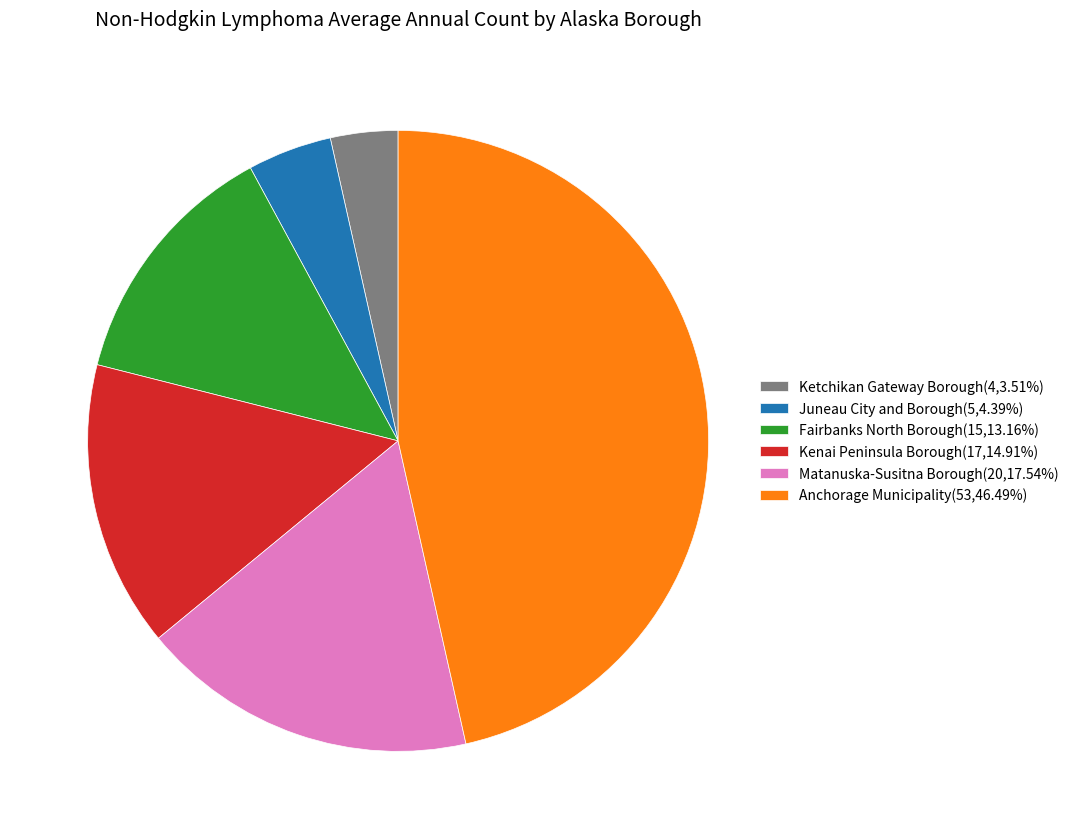

Which category has the biggest portion of the pie?

Anchorage Municipality